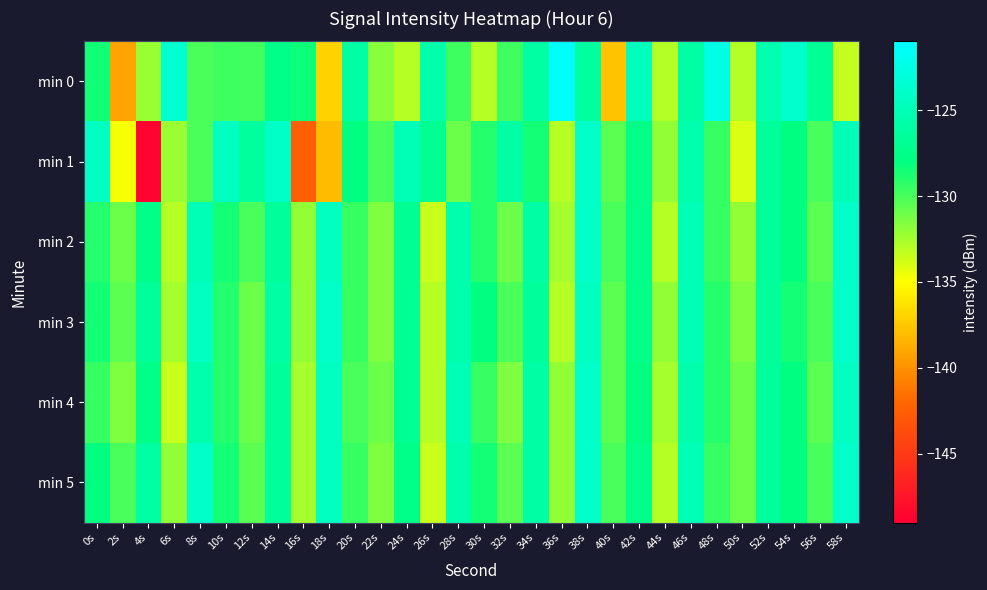

Reading right to left, extract all data points from this chart.

min 0: 58s=-133.3	56s=-126.8	54s=-123.7	52s=-125.5	50s=-132.9	48s=-122.5	46s=-126.0	44s=-132.9	42s=-124.7	40s=-137.7	38s=-126.3	36s=-121.2	34s=-126.1	32s=-129.7	30s=-133.0	28s=-129.7	26s=-125.6	24s=-133.0	22s=-131.8	20s=-125.9	18s=-137.1	16s=-128.4	14s=-127.6	12s=-129.8	10s=-129.7	8s=-130.0	6s=-123.6	4s=-132.2	2s=-139.1	0s=-128.5
min 1: 58s=-125.0	56s=-130.0	54s=-128.0	52s=-126.5	50s=-134.0	48s=-129.5	46s=-125.5	44s=-132.0	42s=-127.5	40s=-130.5	38s=-124.0	36s=-133.0	34s=-128.5	32s=-126.0	30s=-129.0	28s=-131.0	26s=-127.0	24s=-125.0	22s=-130.0	20s=-128.0	18s=-138.1	16s=-142.5	14s=-124.1	12s=-126.4	10s=-124.4	8s=-130.0	6s=-132.2	4s=-148.7	2s=-134.7	0s=-124.3
min 2: 58s=-124.0	56s=-130.5	54s=-128.0	52s=-126.5	50s=-132.0	48s=-129.5	46s=-125.0	44s=-133.0	42s=-127.5	40s=-130.0	38s=-124.0	36s=-132.5	34s=-126.0	32s=-131.0	30s=-129.0	28s=-125.5	26s=-133.5	24s=-127.0	22s=-131.5	20s=-129.5	18s=-124.5	16s=-132.0	14s=-126.5	12s=-130.0	10s=-128.5	8s=-125.0	6s=-133.0	4s=-127.5	2s=-131.0	0s=-129.0
min 3: 58s=-124.0	56s=-130.0	54s=-128.5	52s=-126.5	50s=-131.5	48s=-129.0	46s=-125.0	44s=-132.0	42s=-127.5	40s=-130.5	38s=-124.5	36s=-133.0	34s=-126.5	32s=-130.0	30s=-128.0	28s=-125.5	26s=-133.0	24s=-127.0	22s=-131.5	20s=-129.5	18s=-124.0	16s=-132.0	14s=-126.0	12s=-131.0	10s=-129.0	8s=-124.5	6s=-132.5	4s=-126.5	2s=-130.5	0s=-128.5
min 4: 58s=-124.5	56s=-130.5	54s=-128.0	52s=-126.5	50s=-131.0	48s=-129.0	46s=-125.5	44s=-132.5	42s=-128.0	40s=-130.5	38s=-124.0	36s=-132.0	34s=-126.0	32s=-131.5	30s=-129.5	28s=-125.0	26s=-133.0	24s=-127.0	22s=-131.0	20s=-130.0	18s=-124.5	16s=-132.5	14s=-126.5	12s=-131.0	10s=-129.0	8s=-125.5	6s=-133.5	4s=-127.5	2s=-131.5	0s=-129.5
min 5: 58s=-124.0	56s=-130.0	54s=-128.0	52s=-126.5	50s=-131.0	48s=-129.5	46s=-125.0	44s=-133.0	42s=-127.5	40s=-130.0	38s=-124.0	36s=-132.0	34s=-126.0	32s=-130.5	30s=-128.5	28s=-125.5	26s=-133.5	24s=-127.5	22s=-131.5	20s=-129.5	18s=-124.5	16s=-132.5	14s=-126.5	12s=-130.5	10s=-128.5	8s=-124.0	6s=-132.0	4s=-126.0	2s=-130.0	0s=-128.0